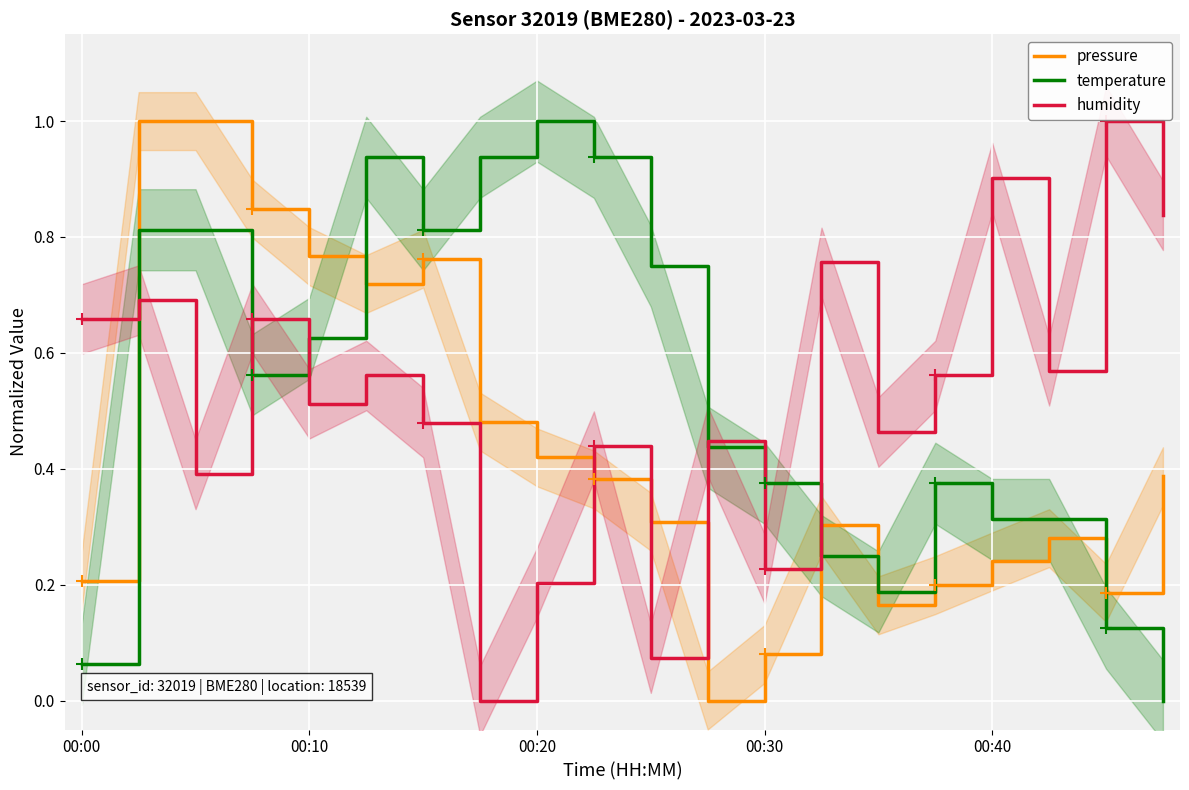

Is it true that temperature equals 0.5 at 00:40?

False